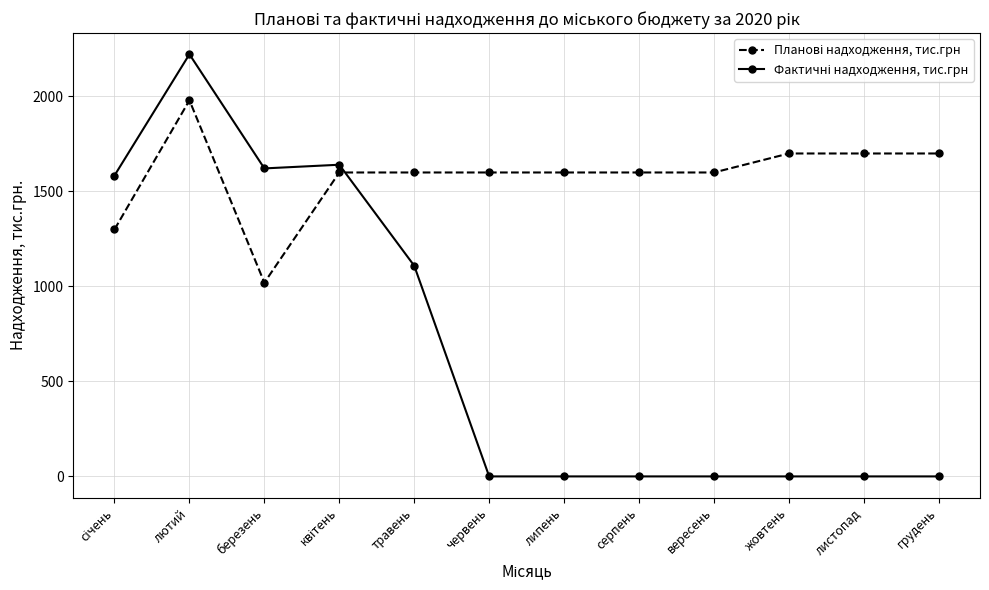

What is the total value across all series at грудень?

1700.0